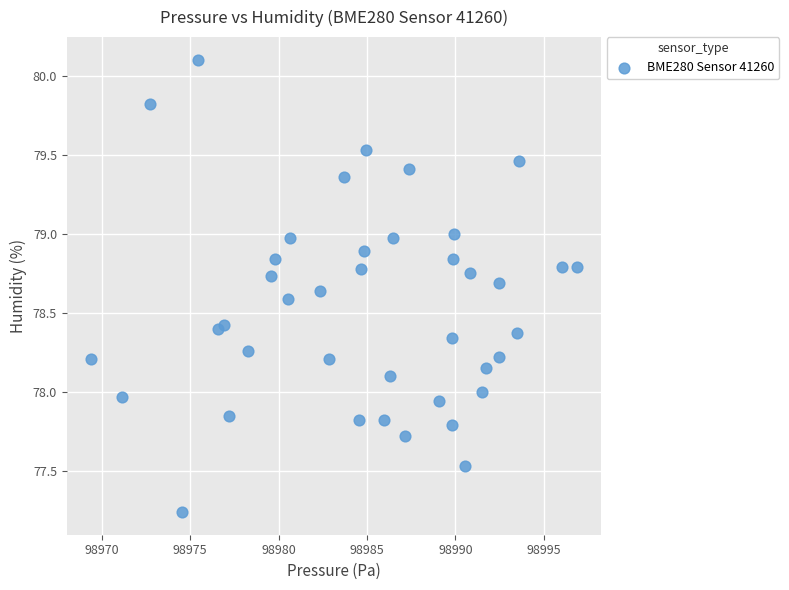

What is the range of Y values (max minus min)?

2.9